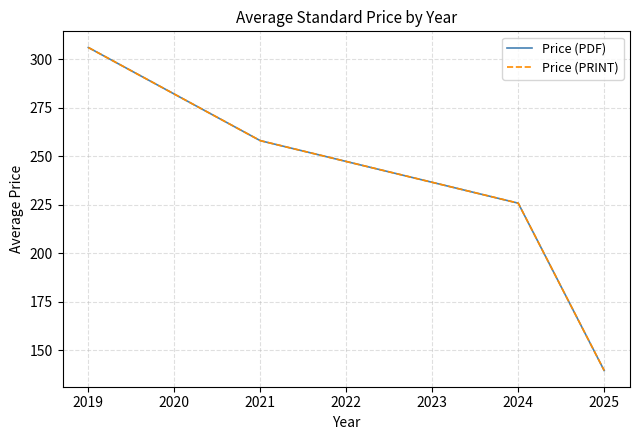

What is the highest value of the Price (PDF) series?

306.0